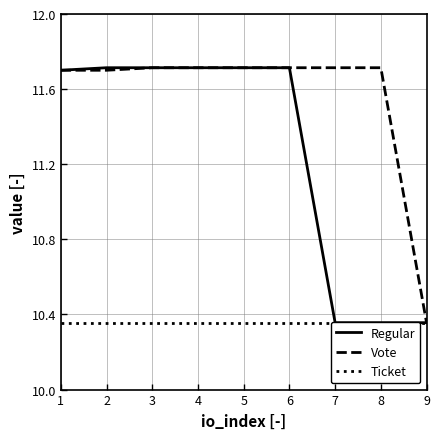

True or false: Vote and Regular cross at least once.

False